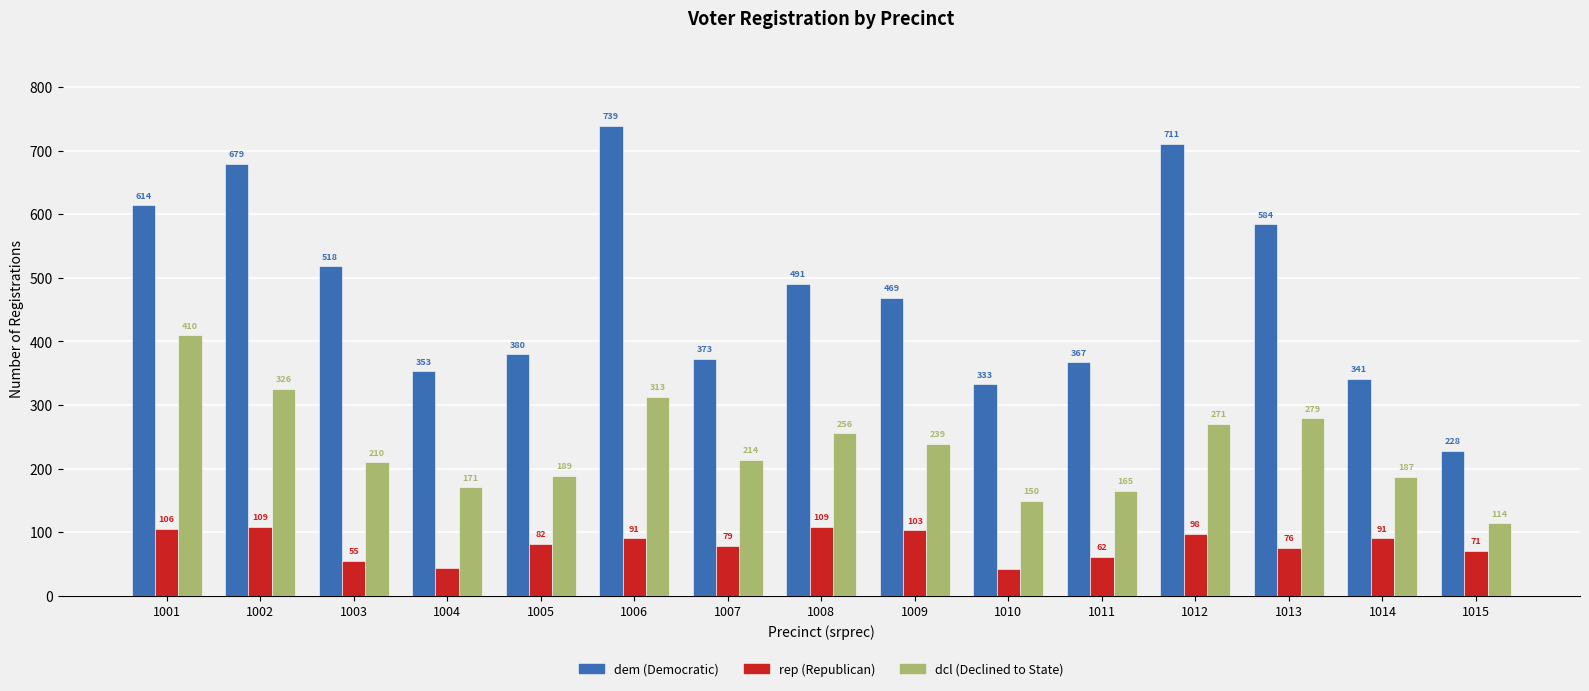

What is the total value across all series at 1011?

594